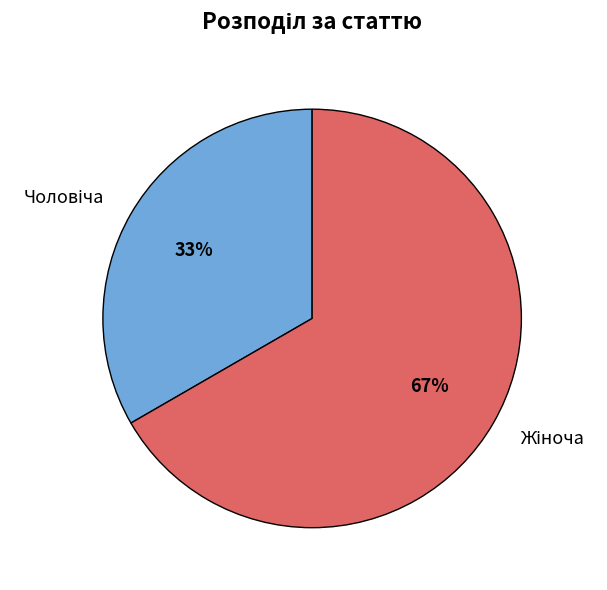

Is there a majority slice in this chart?

Yes